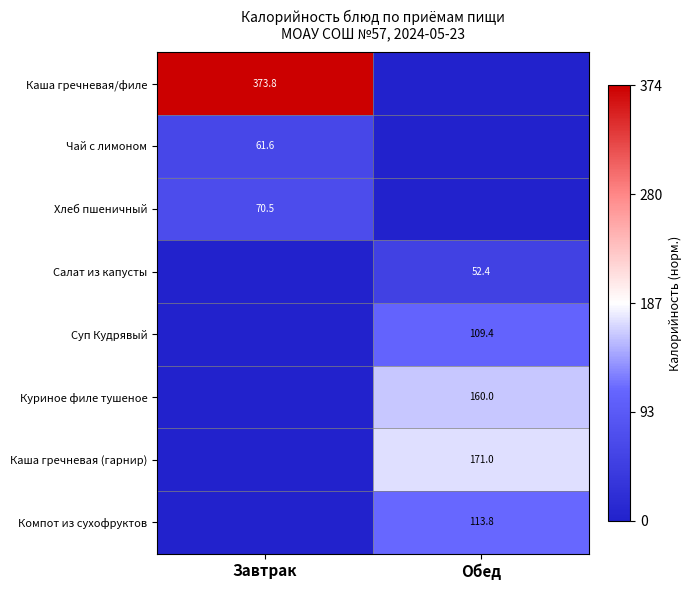

Is the value of Куриное филе тушеное at Обед greater than the value of Суп Кудрявый at Обед?

Yes